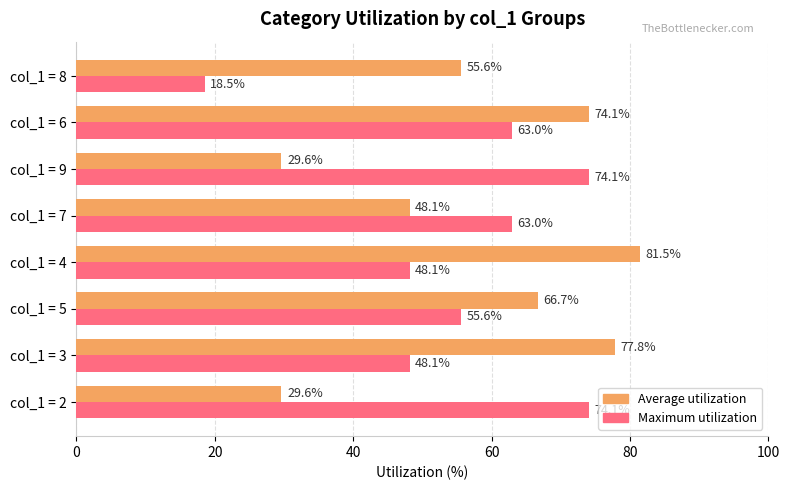

True or false: Maximum utilization has a value of 68.2 at col_1 = 3.

False